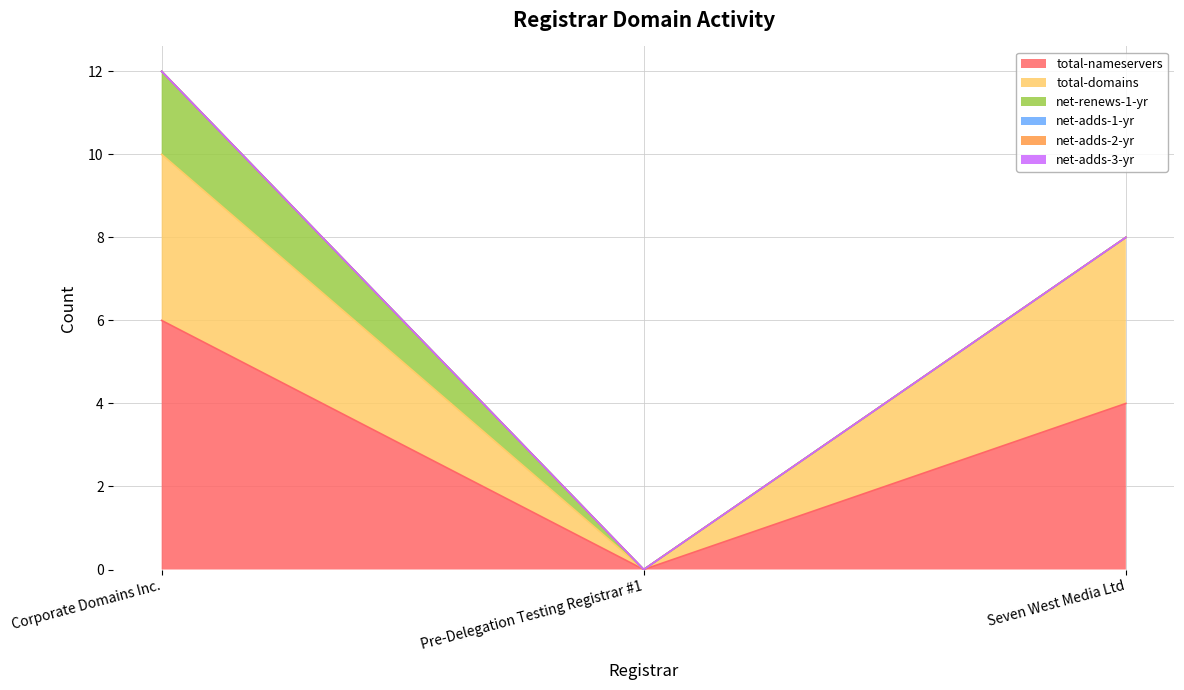

Which series changed the most between Corporate Domains Inc. and Seven West Media Ltd?

total-nameservers